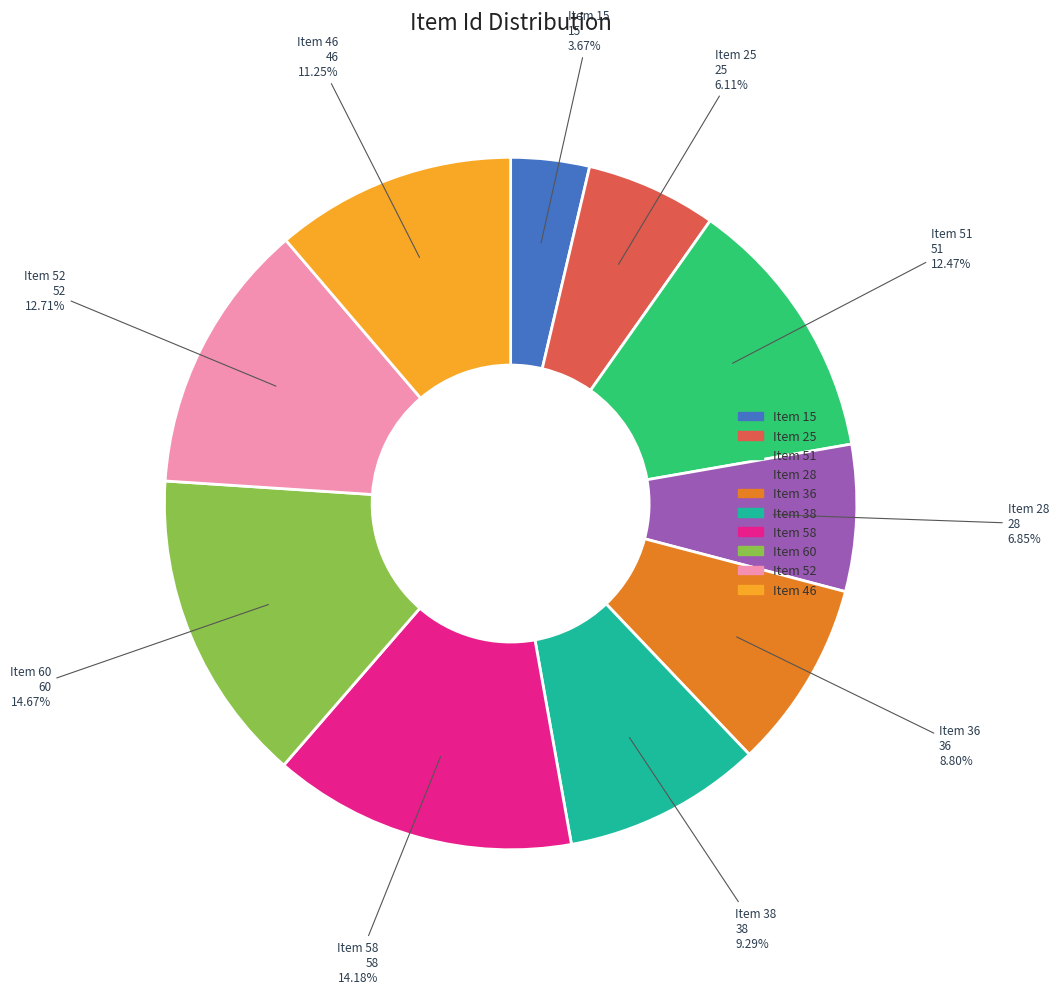

How many segments does this pie chart have?

10